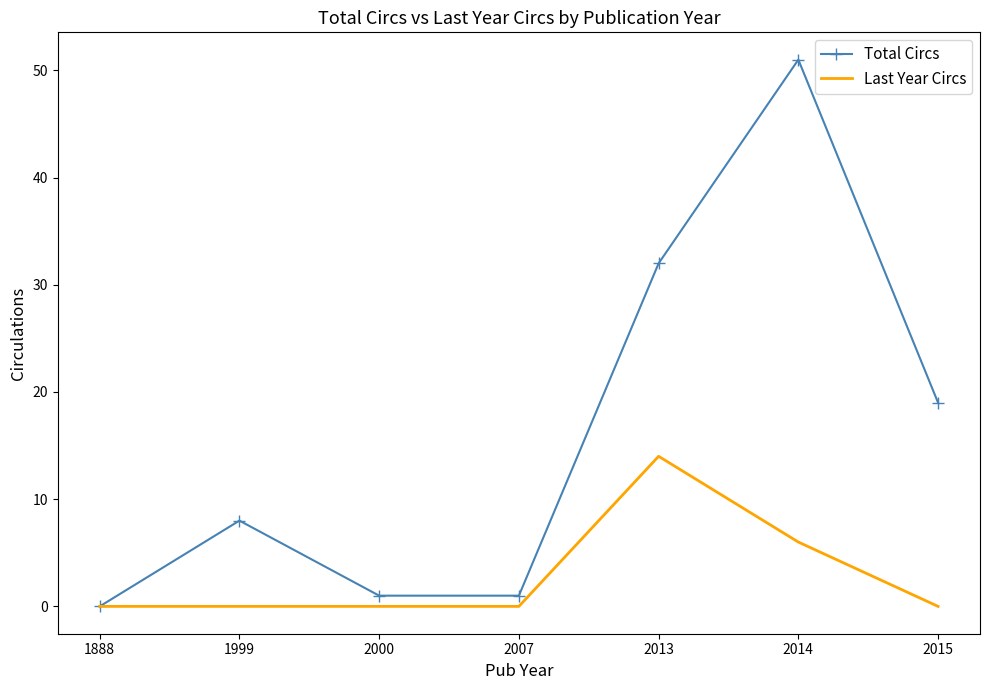

At which label is Last Year Circs closest to 7?

2014